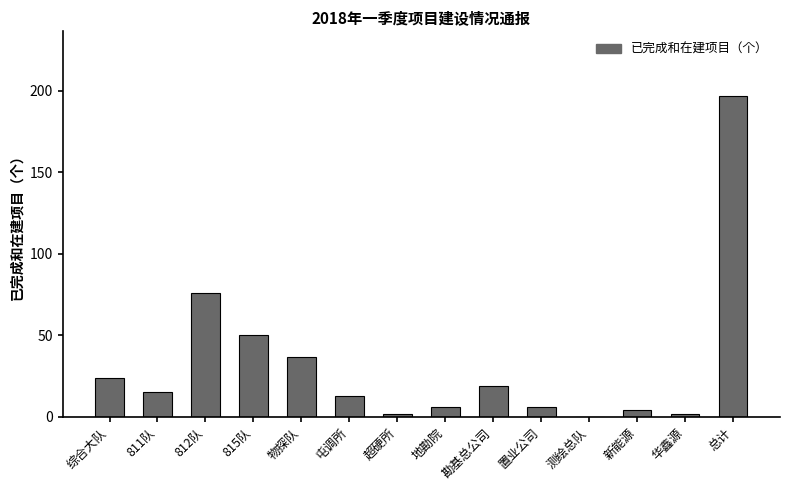

What is the sum of all values?

451